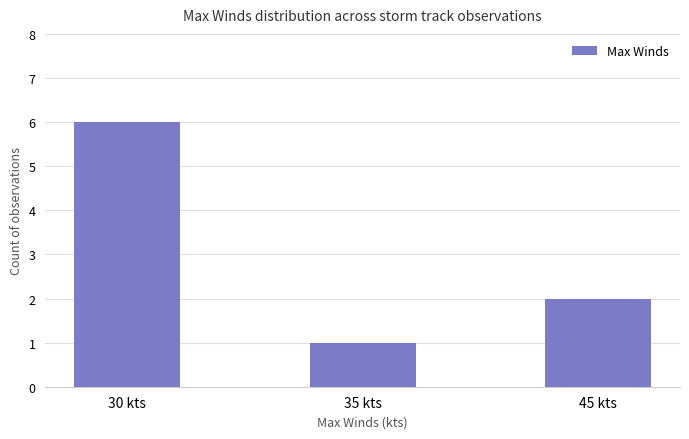

Rank the categories by value from highest to lowest.

30 kts, 45 kts, 35 kts